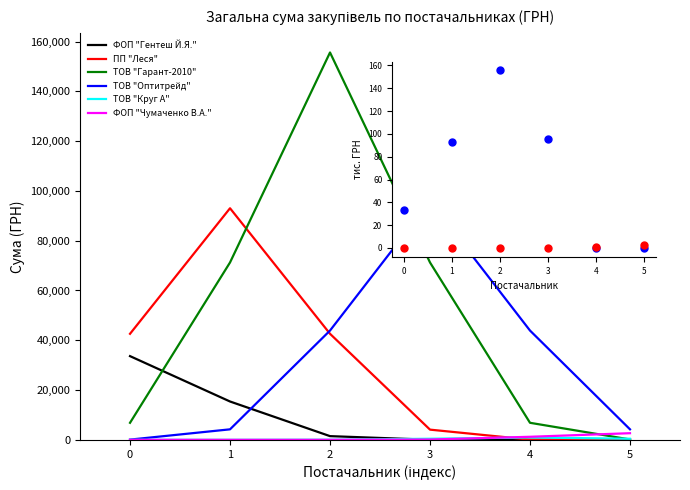

Which series has the largest total across all categories?

ТОВ "Гарант-2010"